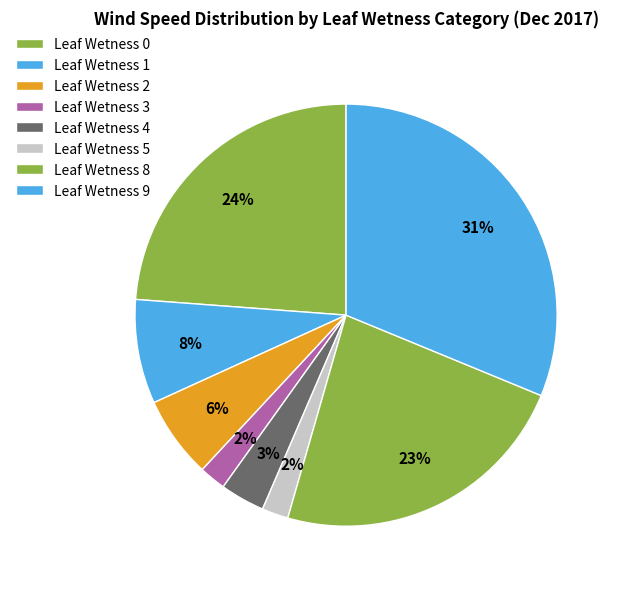

How many segments does this pie chart have?

8